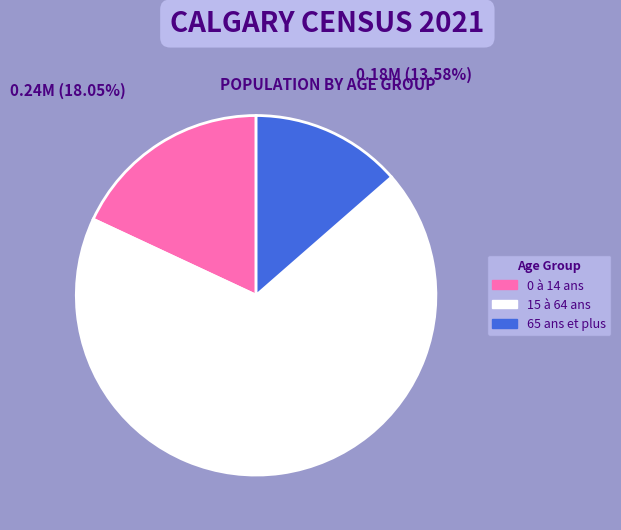

Which slice is the largest?

15 à 64 ans